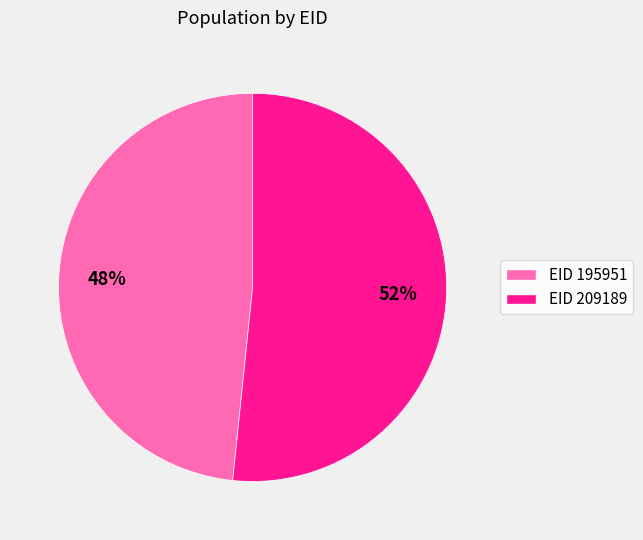

Does any single category account for the majority?

Yes